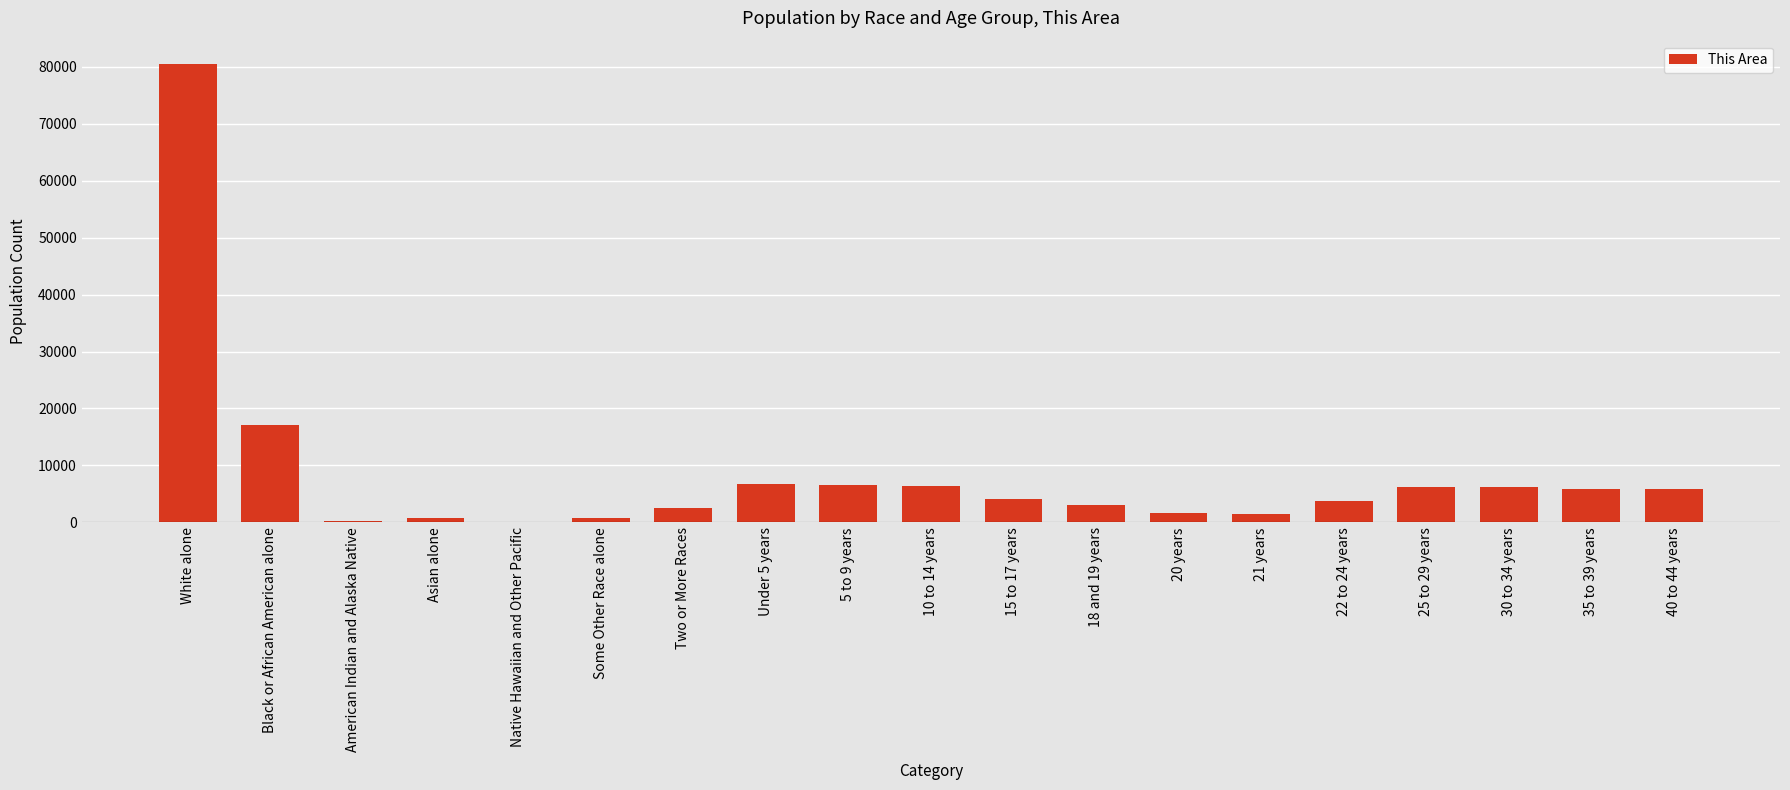

Is it true that the value at 22 to 24 years is 3725?

True